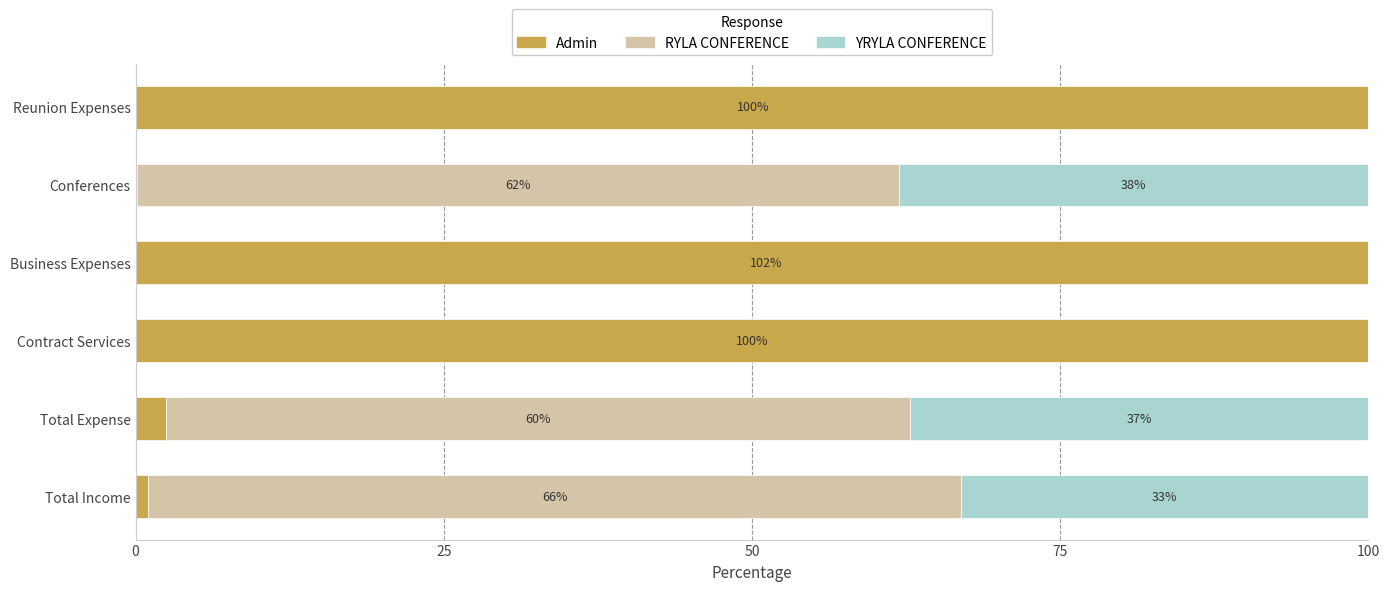

Reading left to right, what are all the values shown in this chart?

Admin: 1.0	2.5	100.0	102.4	0.1	100.2
RYLA CONFERENCE: 66.0	60.4	0.0	0.0	61.8	0.0
YRYLA CONFERENCE: 33.0	37.2	0.0	0.0	38.1	0.0